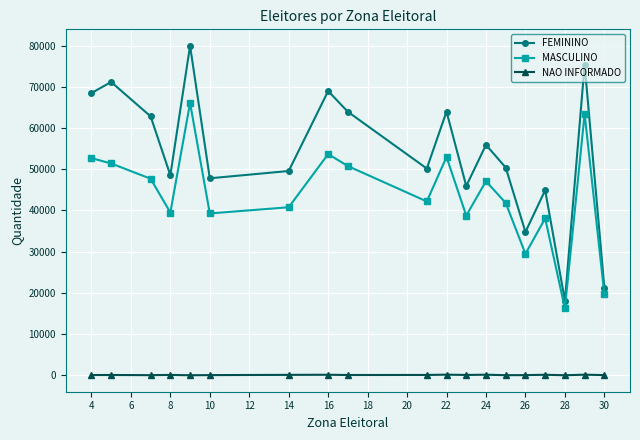

True or false: MASCULINO and FEMININO intersect in this chart.

False